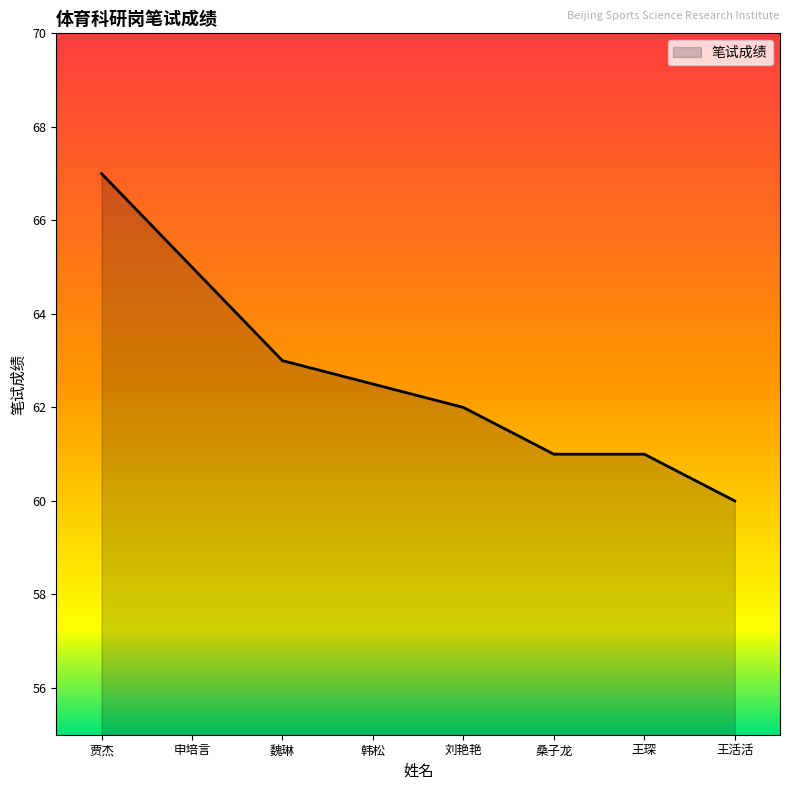

True or false: the data shows 60.0 at 王活活.

True